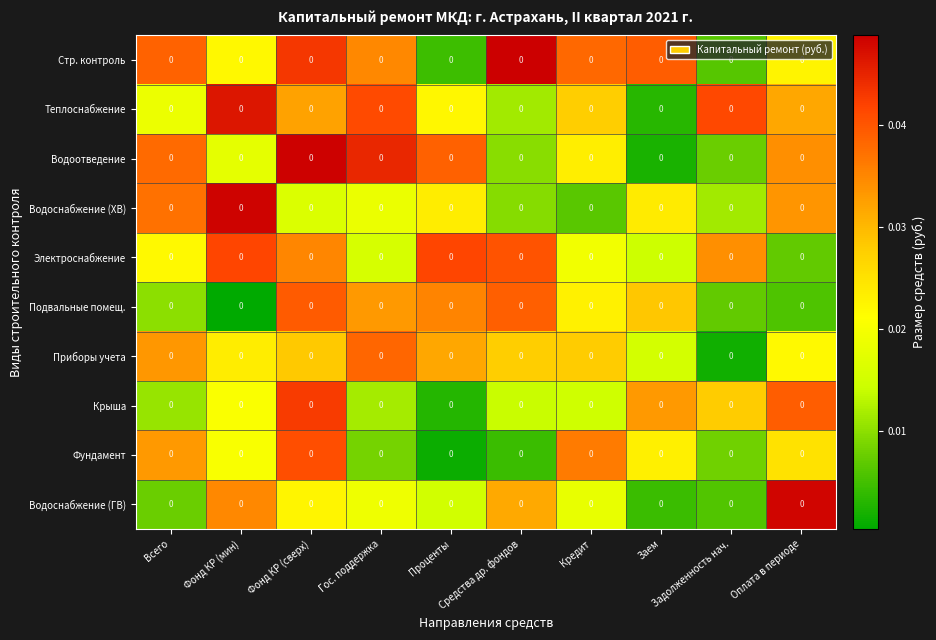

At which category is the sum across all series the highest?

Фонд КР (сверх)